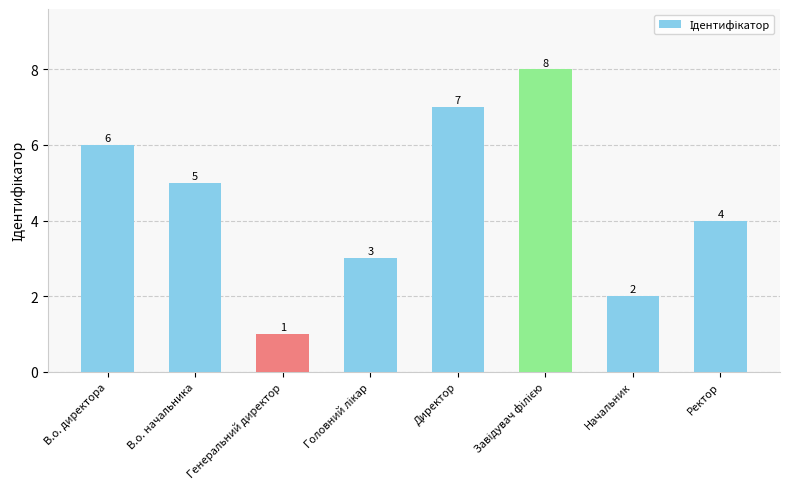

Are the bars horizontal?

No